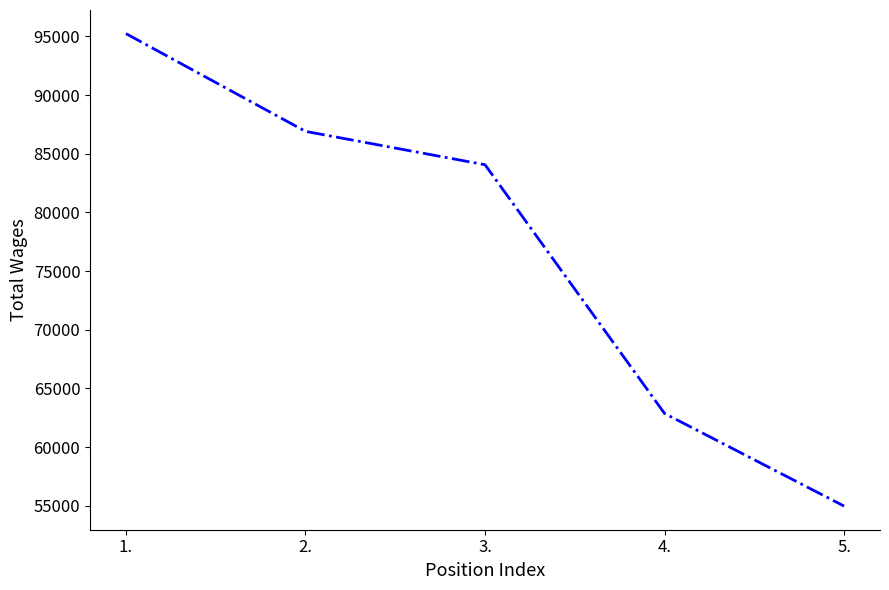

Between 3. and 2., which is larger?

2.